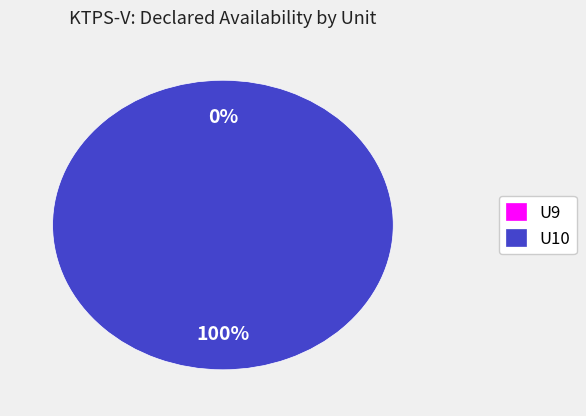

What percentage is the U10 slice, to the nearest percent?

100%